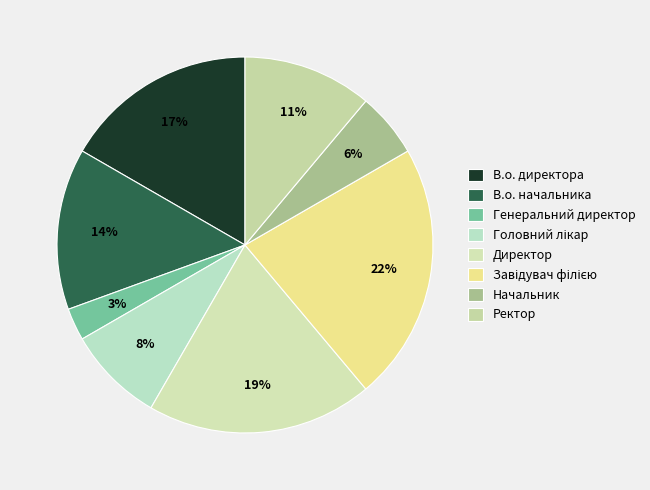

What is the largest slice in the pie chart?

Завідувач філією